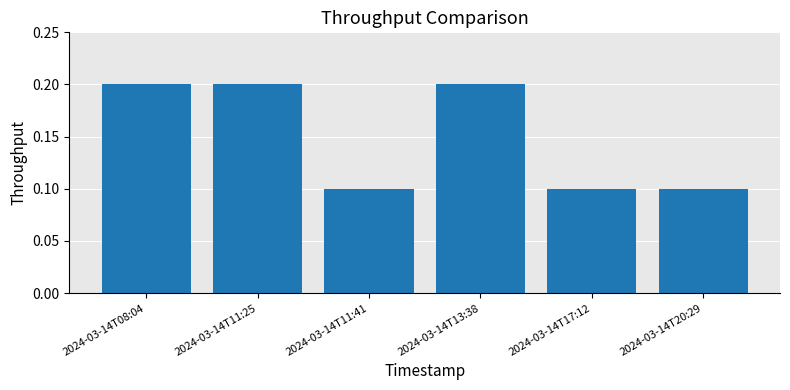

What is the value of the 3rd bar from the left?

0.1